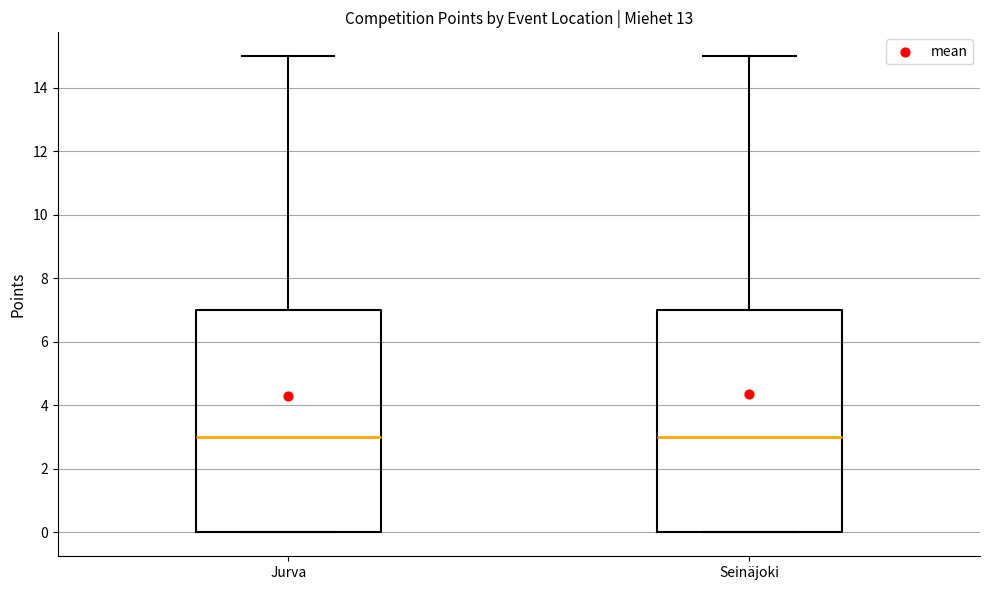

Reading left to right, read every box against the y-axis: the position of its median line, the range the box covers, and the ends of its whiskers. The values are not printed on the chart, so give them approximately, as read against the axis.

Jurva: median 3, box 0 to 7, whiskers 0 to 15
Seinäjoki: median 3, box 0 to 7, whiskers 0 to 15